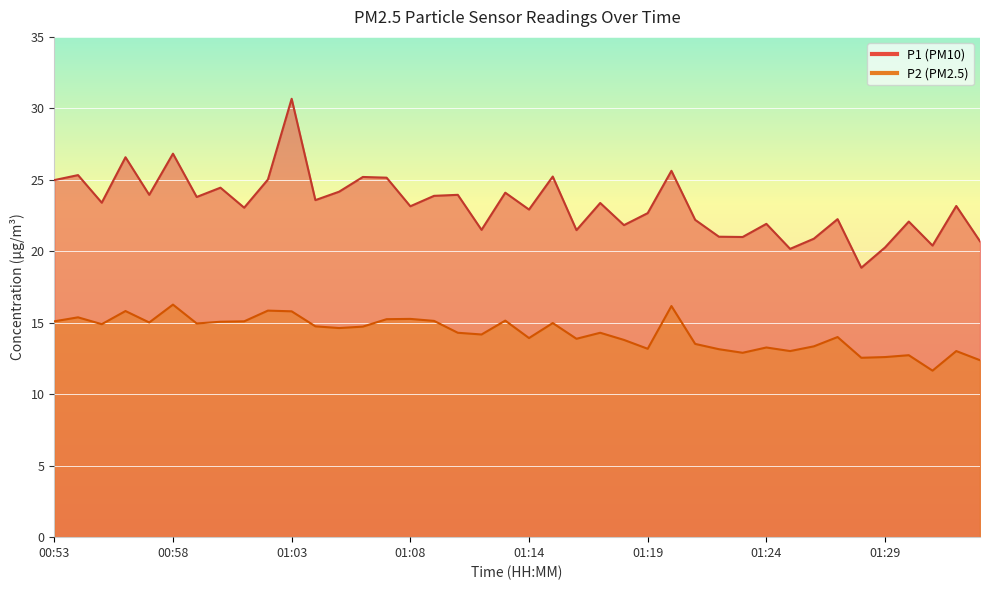

At which category does the chart reach its minimum across all series?

01:31